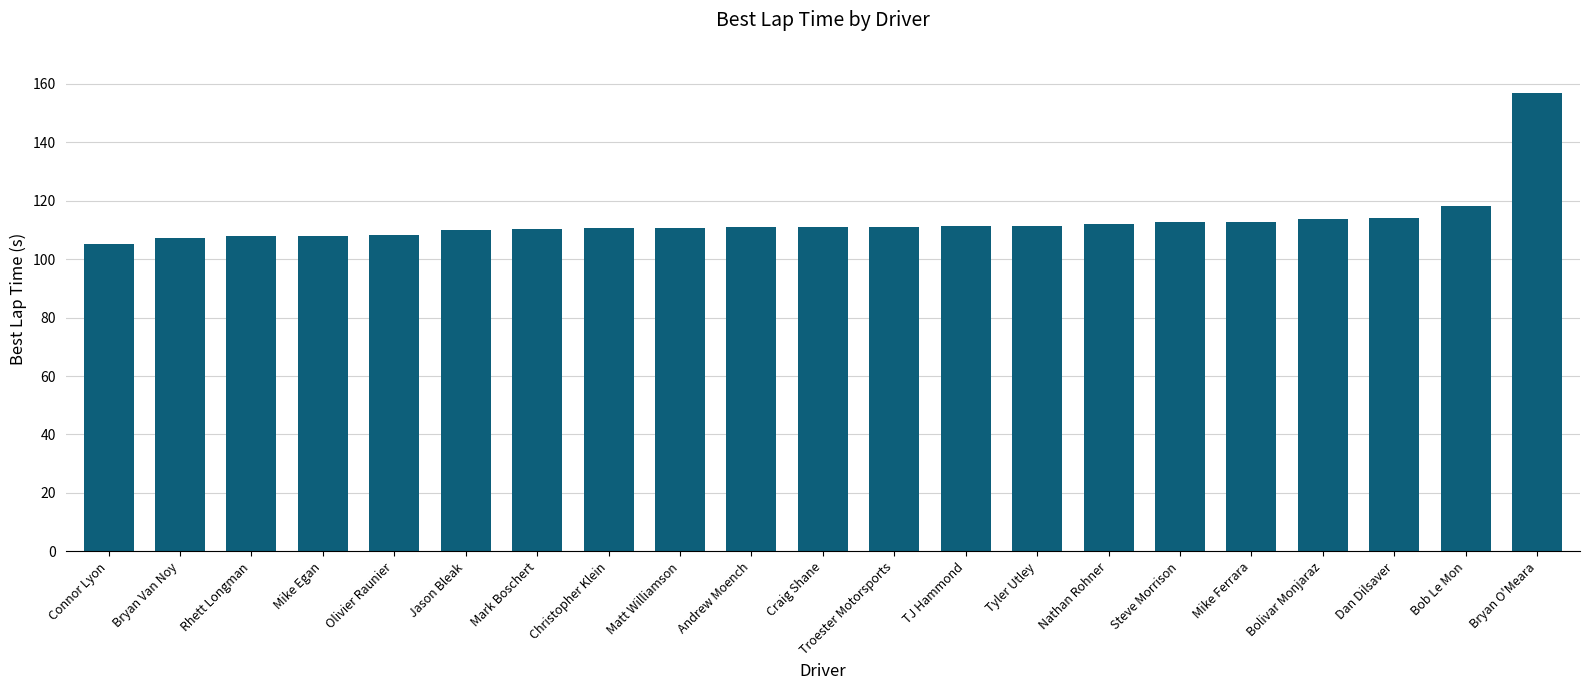

Count the number of data series in this chart.

1